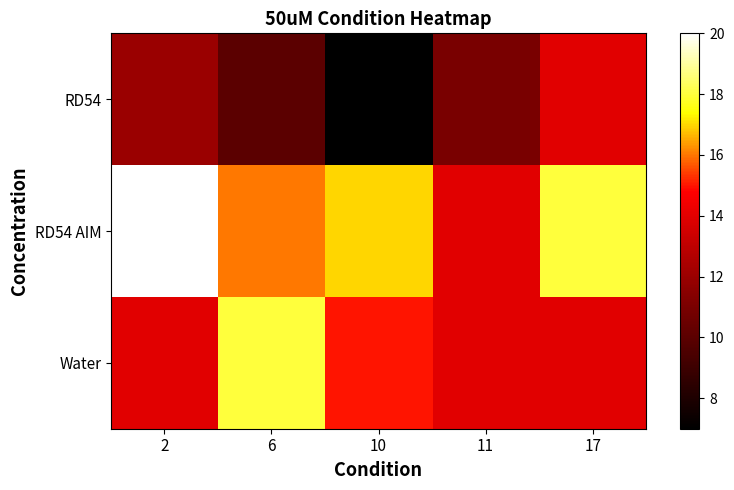

At which category is the sum across all series the highest?

2